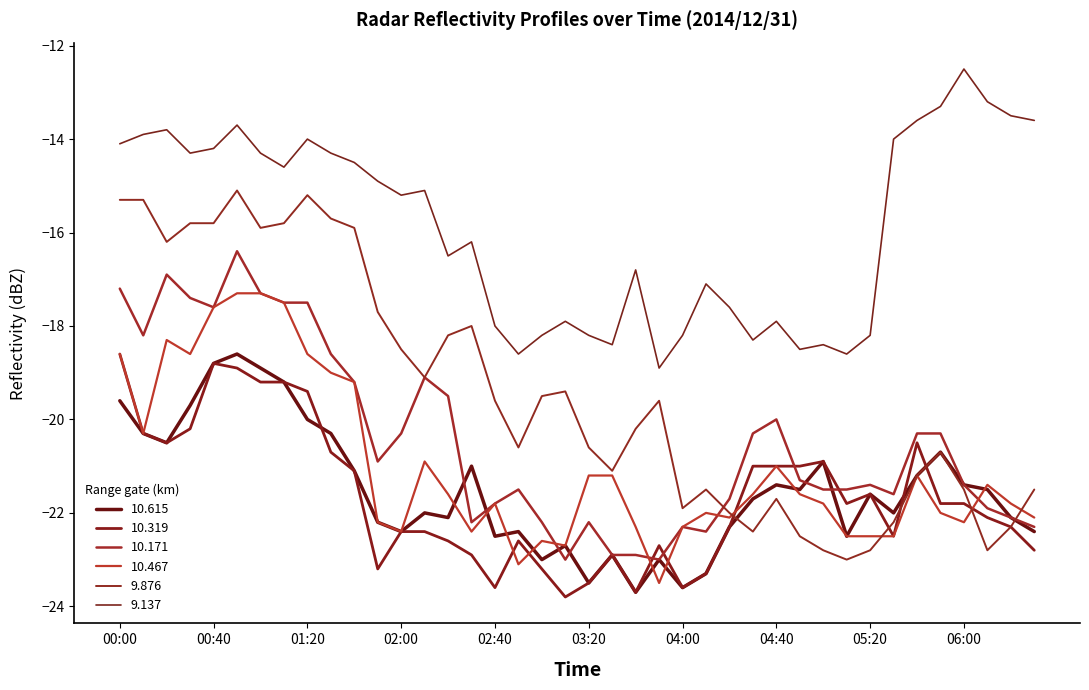

What are all the series names shown in the legend?

10.615, 10.319, 10.171, 10.467, 9.876, 9.137